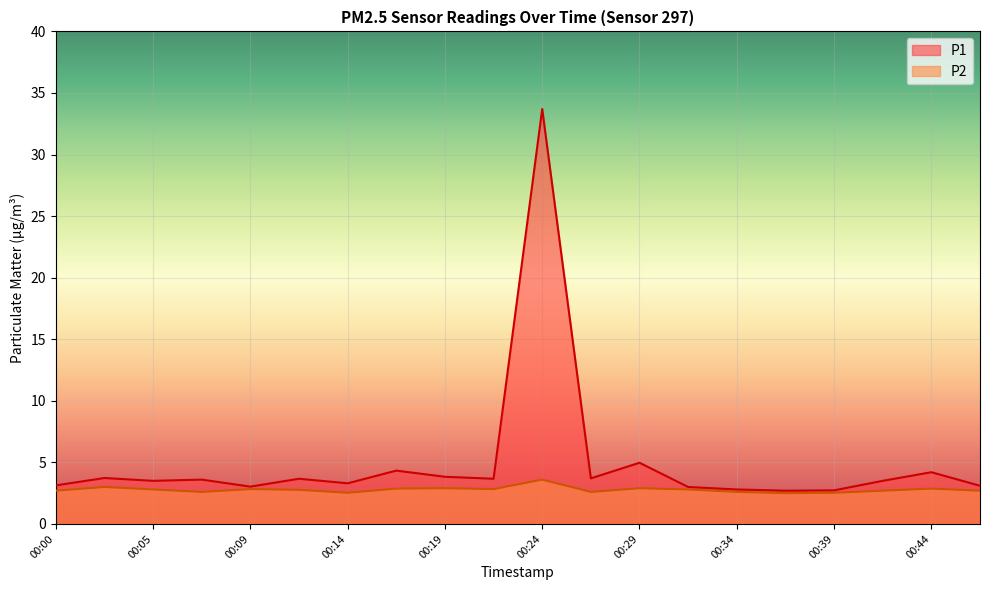

Where is the first local maximum for P1?

00:02